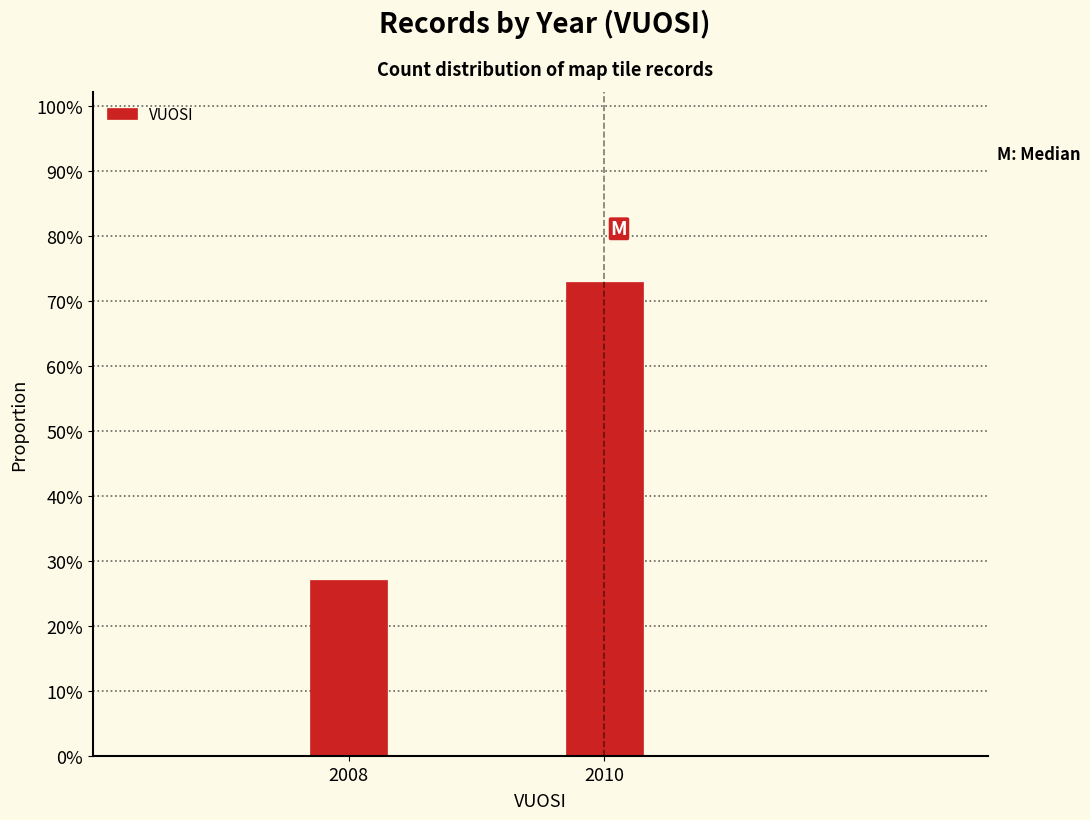

Are the bars horizontal?

No